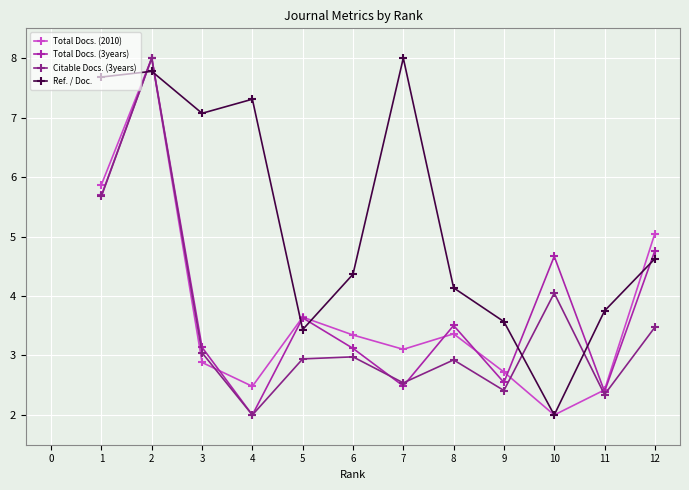

What is the lowest value of the Ref. / Doc. series?

2.0